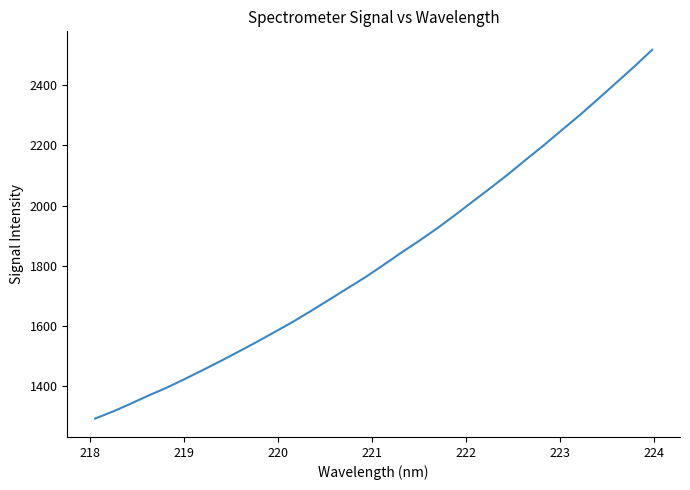

How many values are below 1801?

16